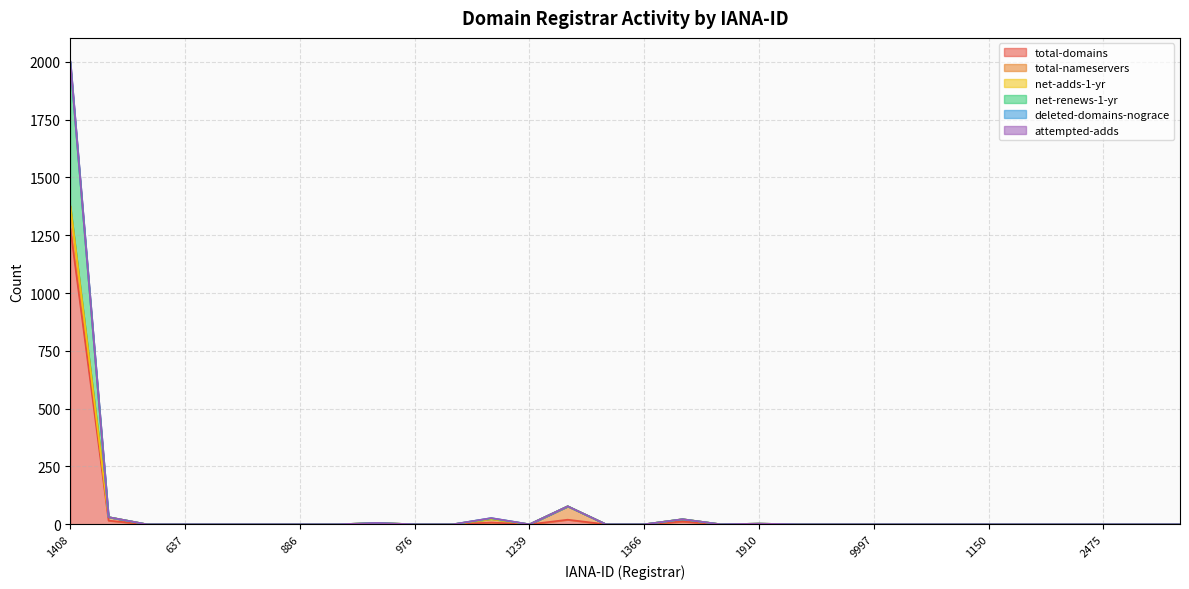

Where is the first local maximum for attempted-adds?

291